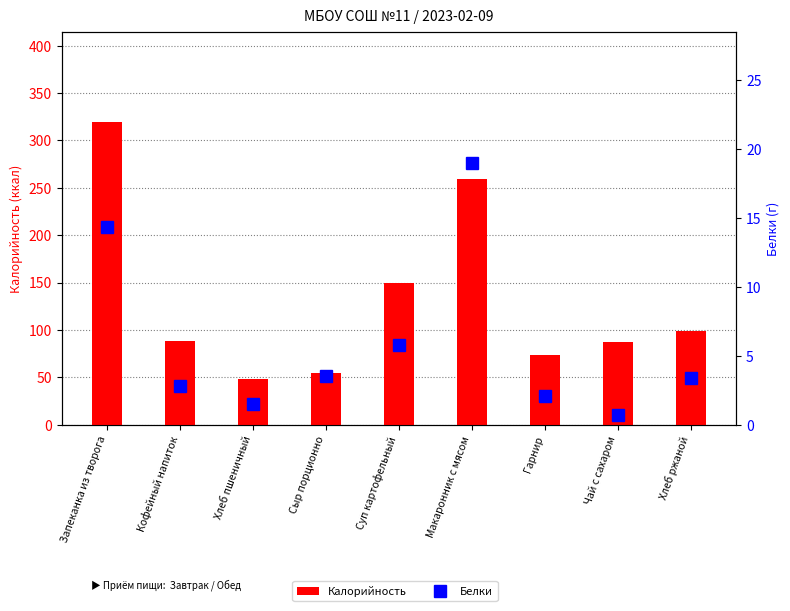

Between Макаронник с мясом and Чай с сахаром, which is larger?

Макаронник с мясом